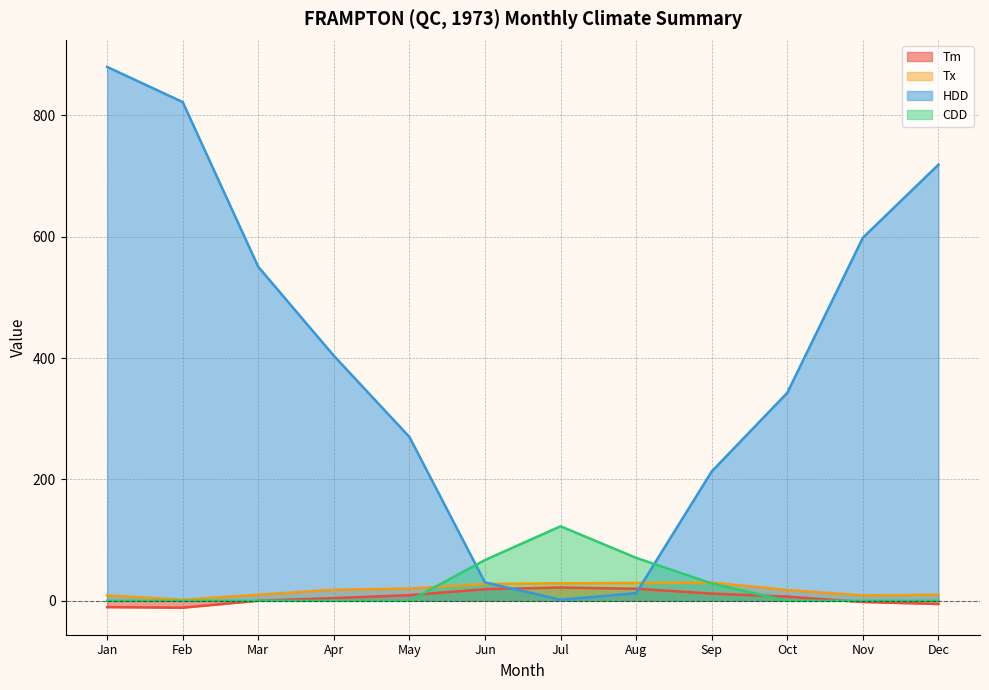

What is the value of the Tm point at the 6th from the left?

19.2